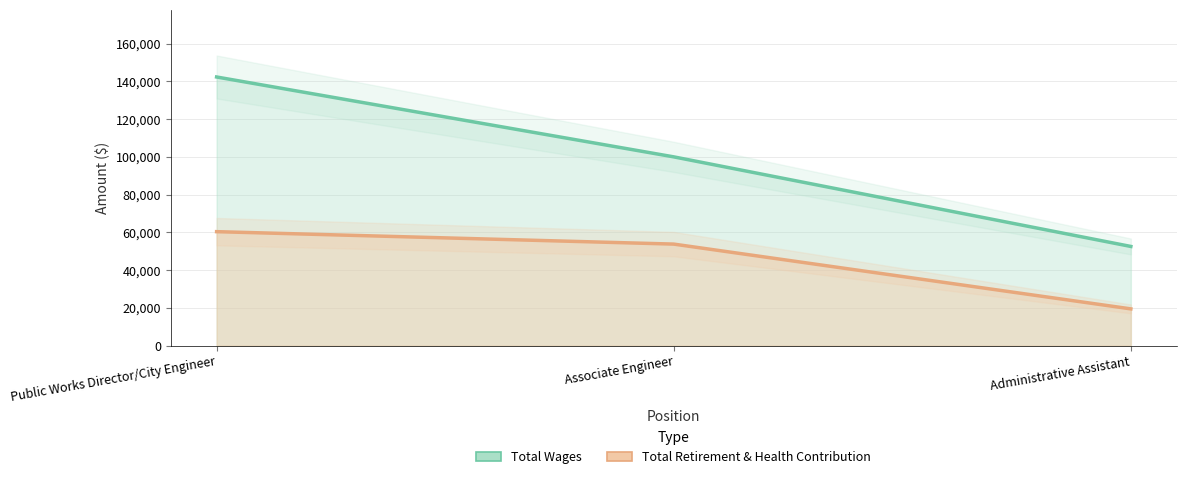

How many values in the Total Wages series exceed 100055?

1